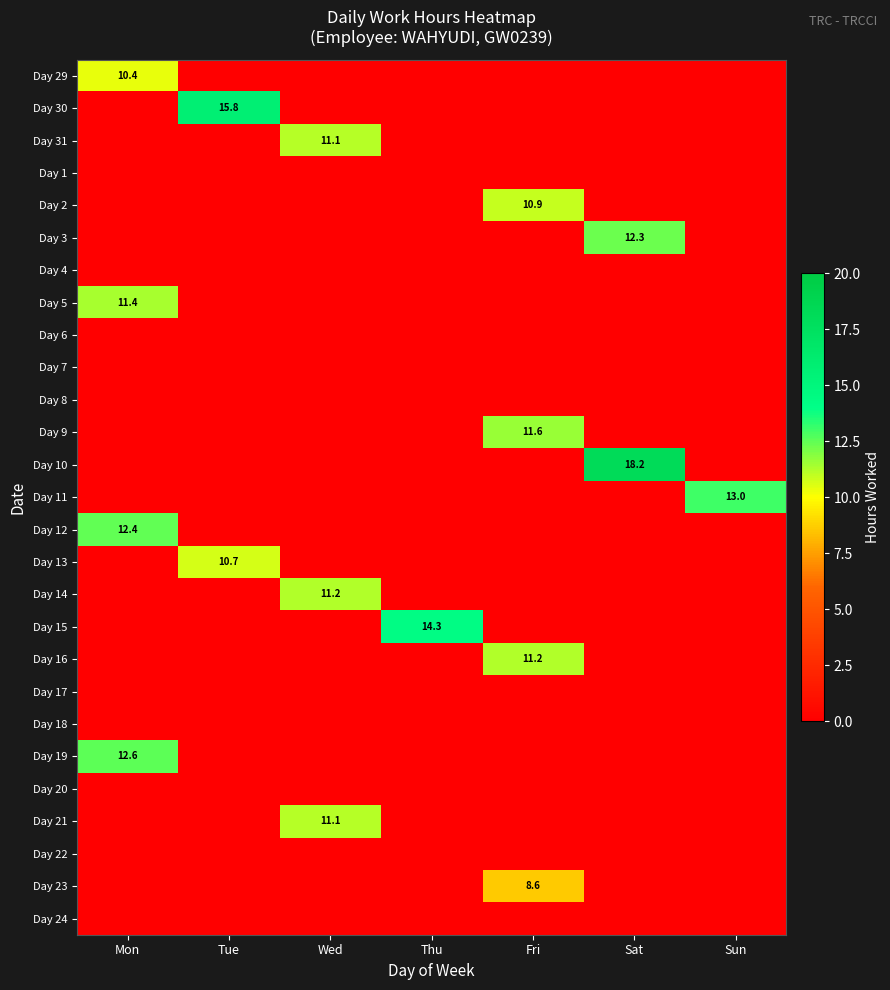

Where is Day 10 nearest to the value 9?

Mon